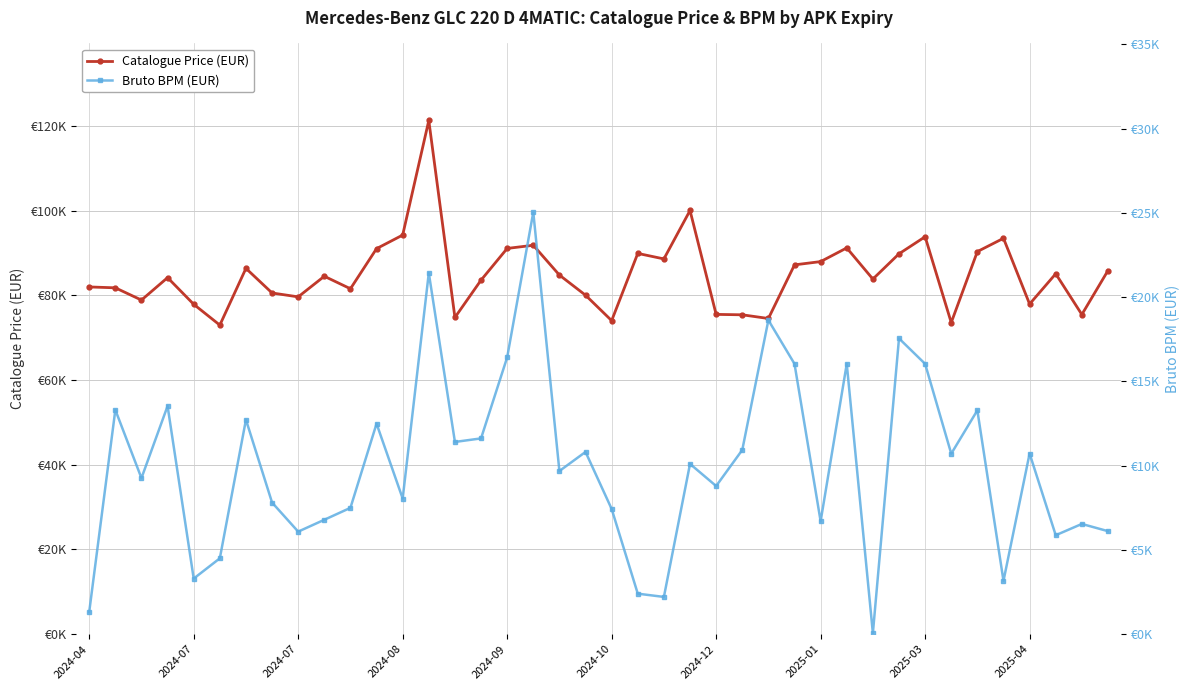

Which category has the highest value across all series?

13